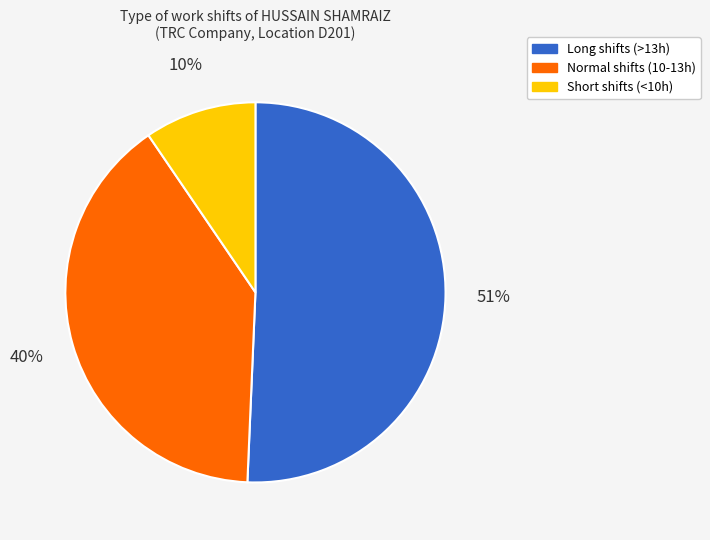

To the nearest percent, what is the average slice percentage?

33%